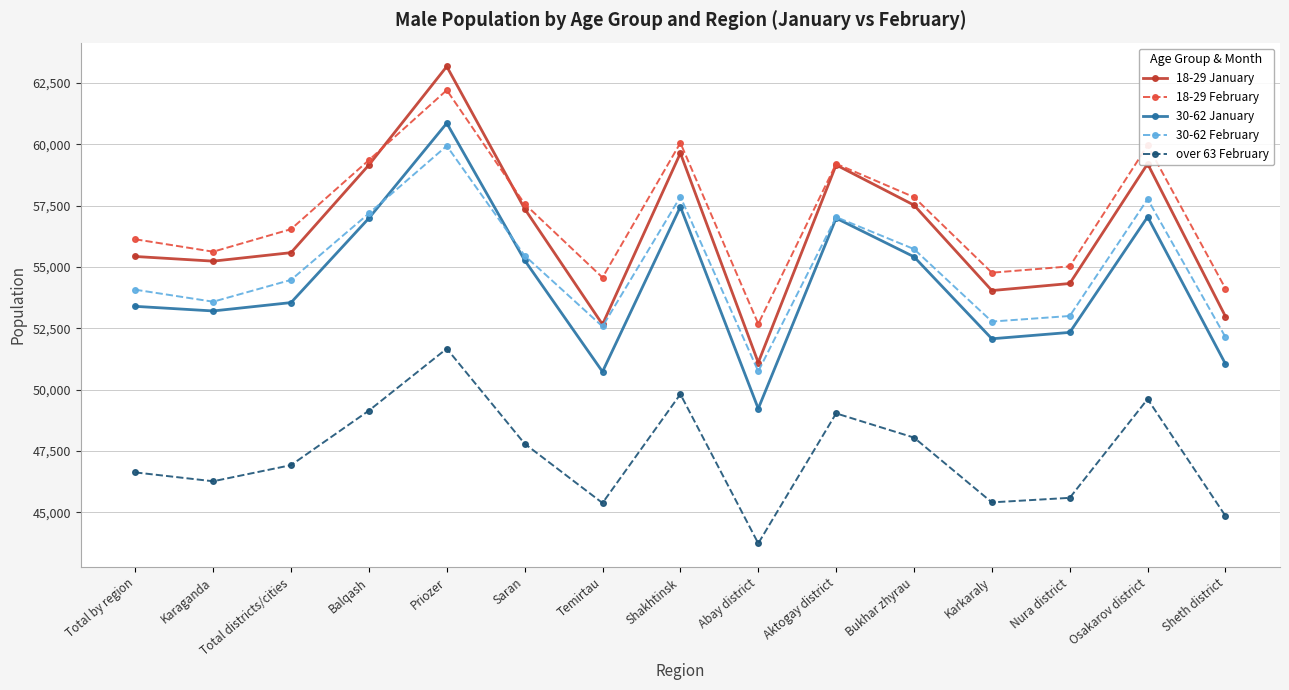

Which series has the largest total across all categories?

18-29 February